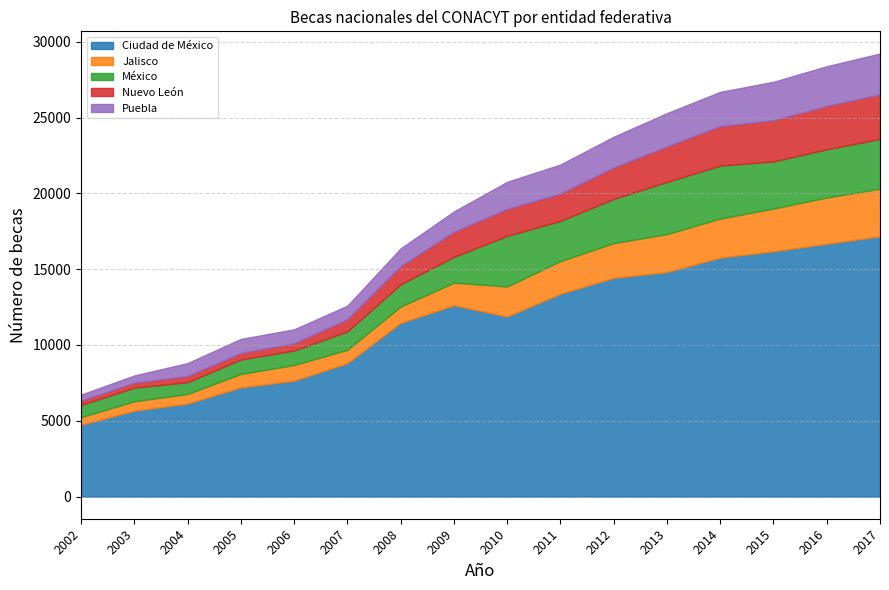

True or false: Ciudad de México has more than 2 interior local peaks.

False